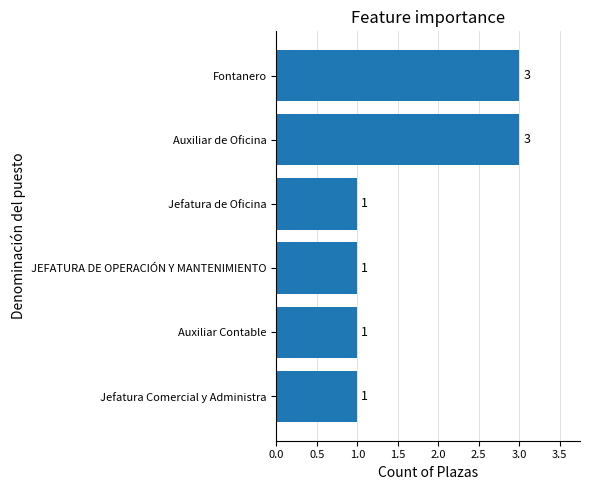

How many values are between 1 and 3?

6